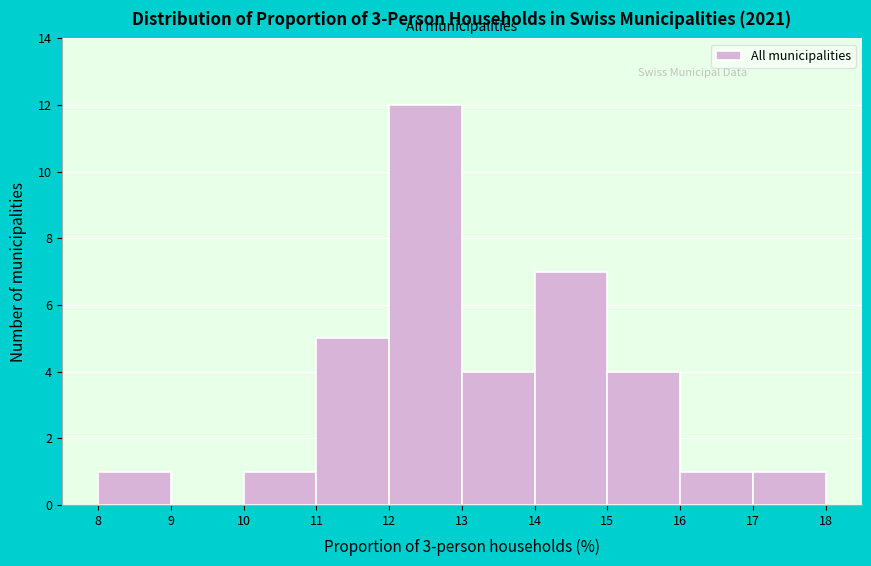

Reading left to right, list every bar in this chart as the range it spans on the x-axis followed by its height. The values are not printed on the chart, so give them approximately, as read against the axis.

8 to 9: 1
9 to 10: 0
10 to 11: 1
11 to 12: 5
12 to 13: 12
13 to 14: 4
14 to 15: 7
15 to 16: 4
16 to 17: 1
17 to 18: 1